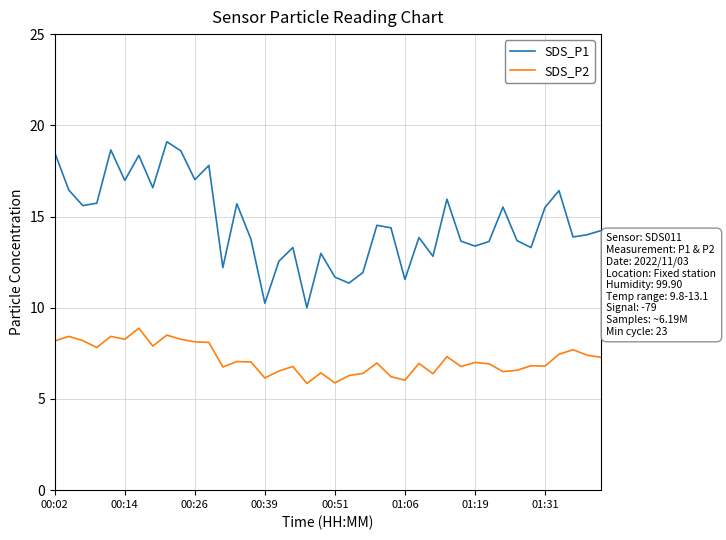

Which series has the largest total across all categories?

SDS_P1